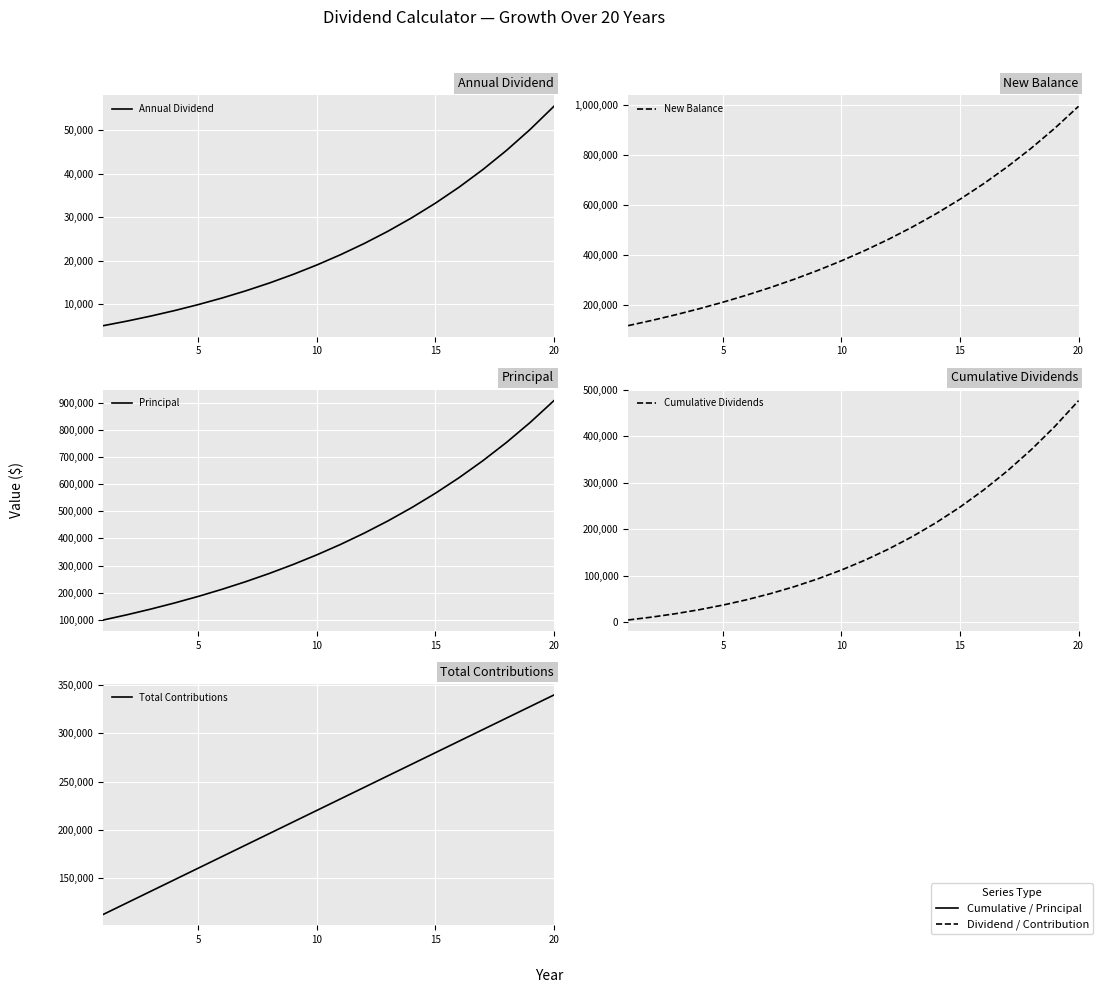

The Annual Dividend series shows 5116.2 at 0. True or false?

True